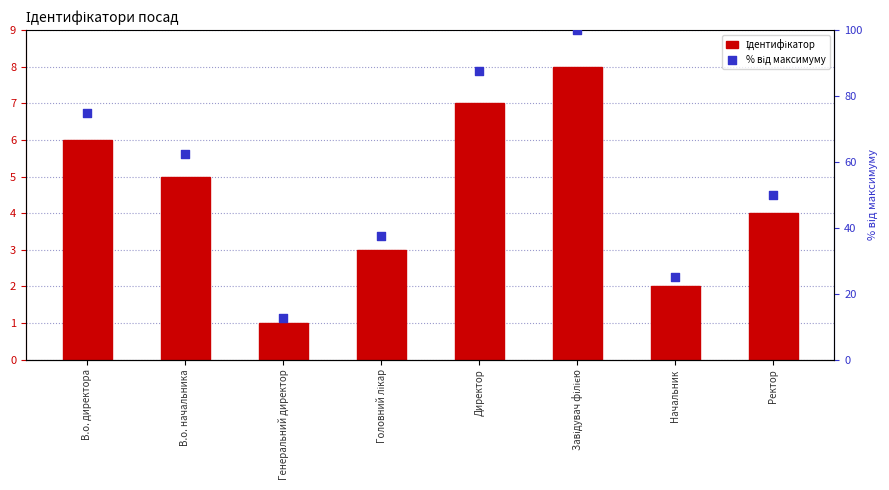

Which series contains the highest Y value?

% від максимуму